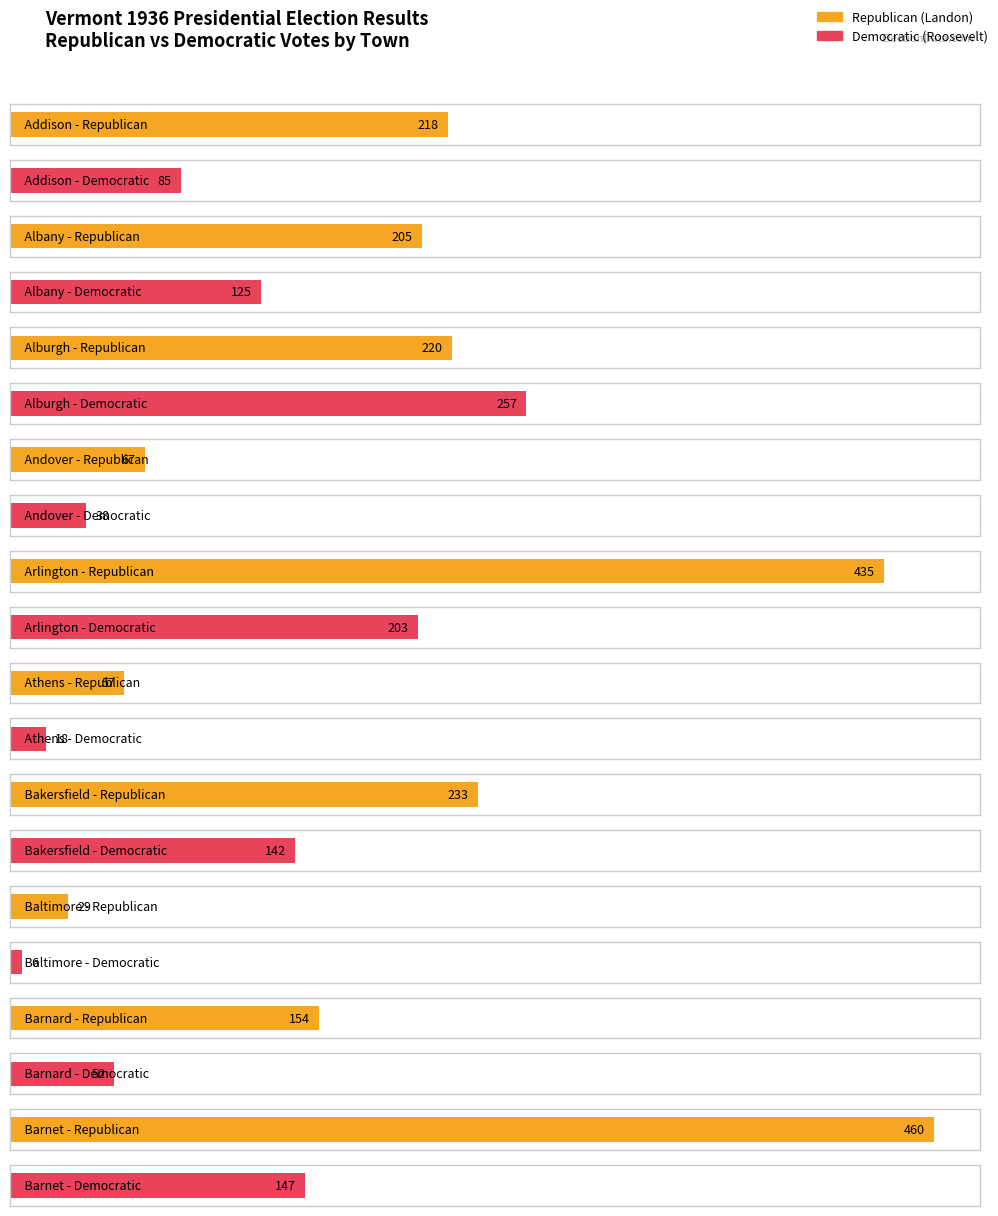

At which category is the sum across all series the highest?

Arlington